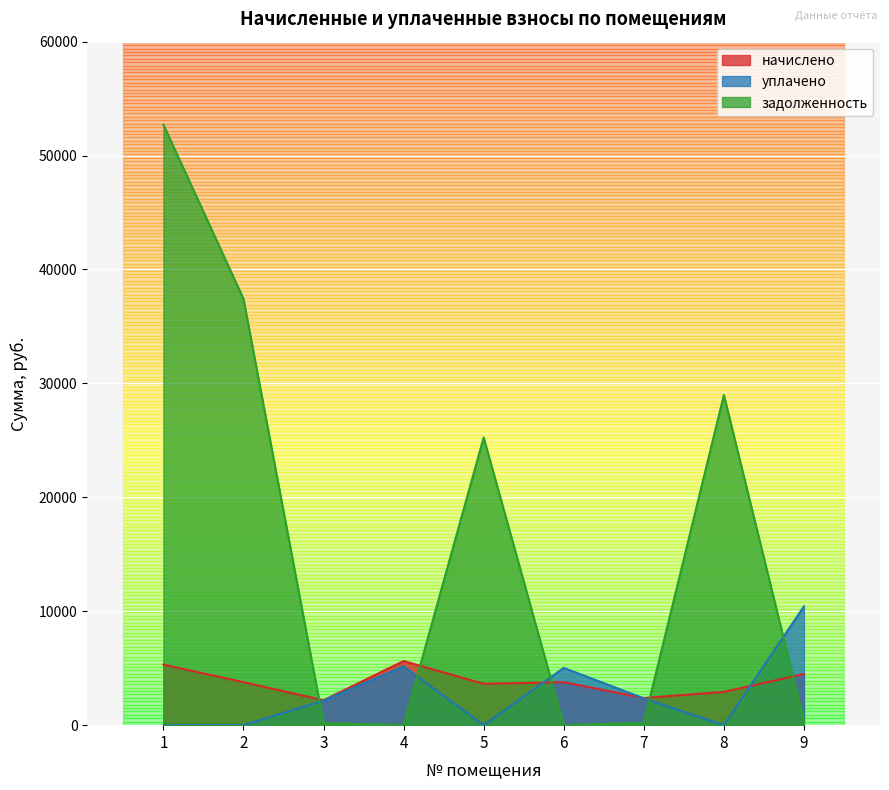

List the series in order of their peak value, highest first.

задолженность, уплачено, начислено